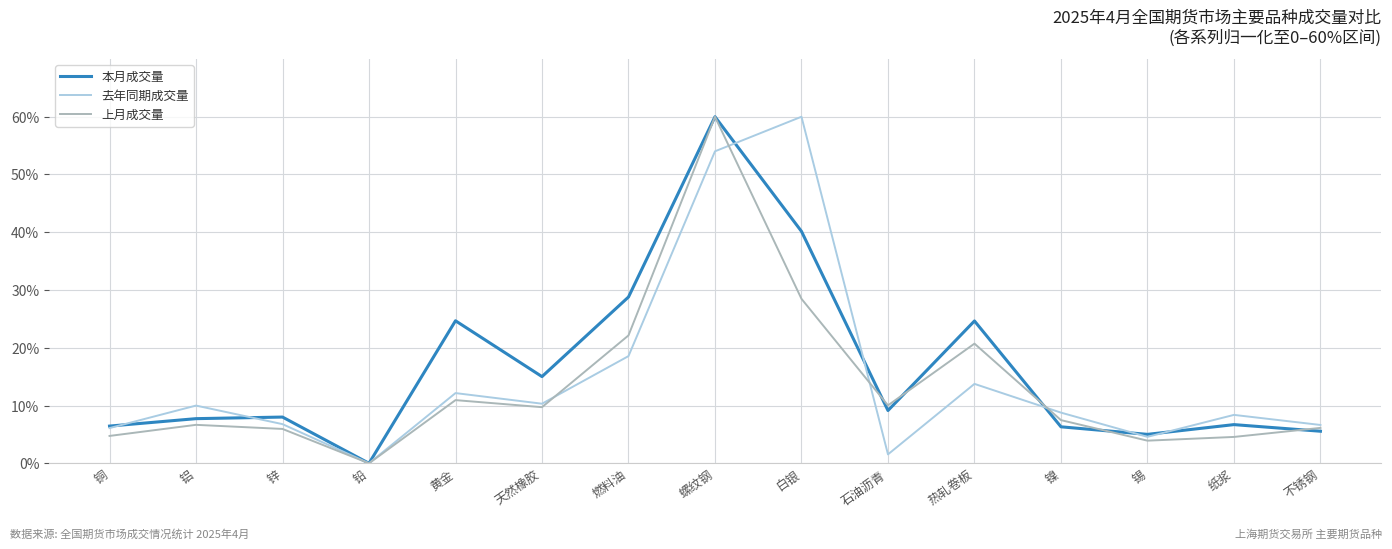

What value does the 上月成交量 series have at 铝?

6.7